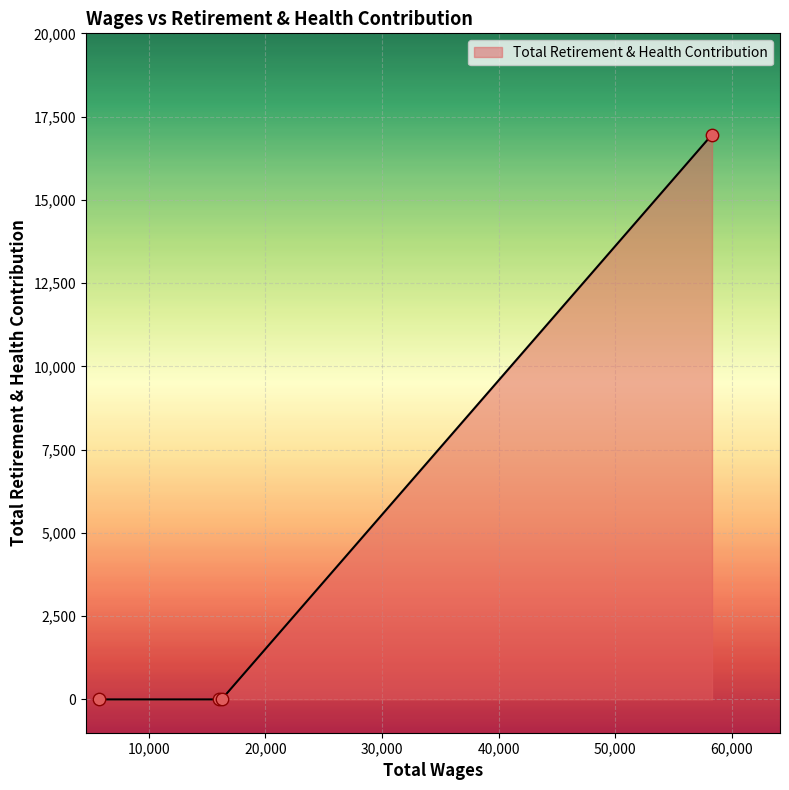

What is the maximum value shown in the chart?

16959